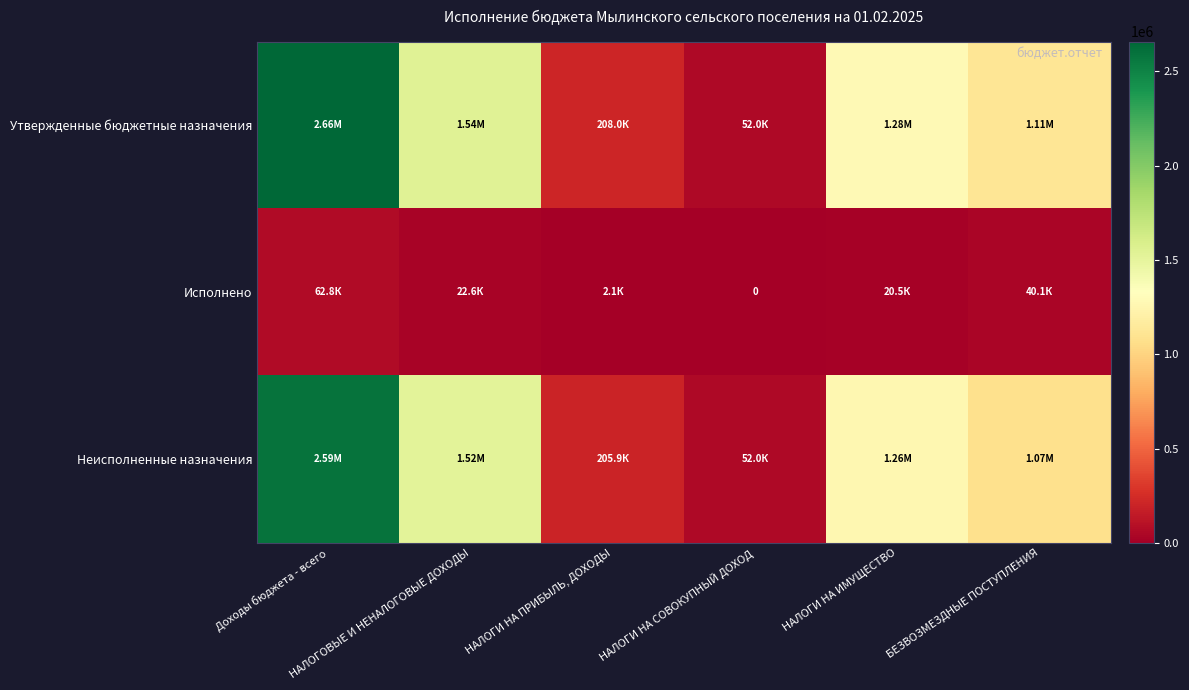

What is the sum of all Исполнено values?

148117.7